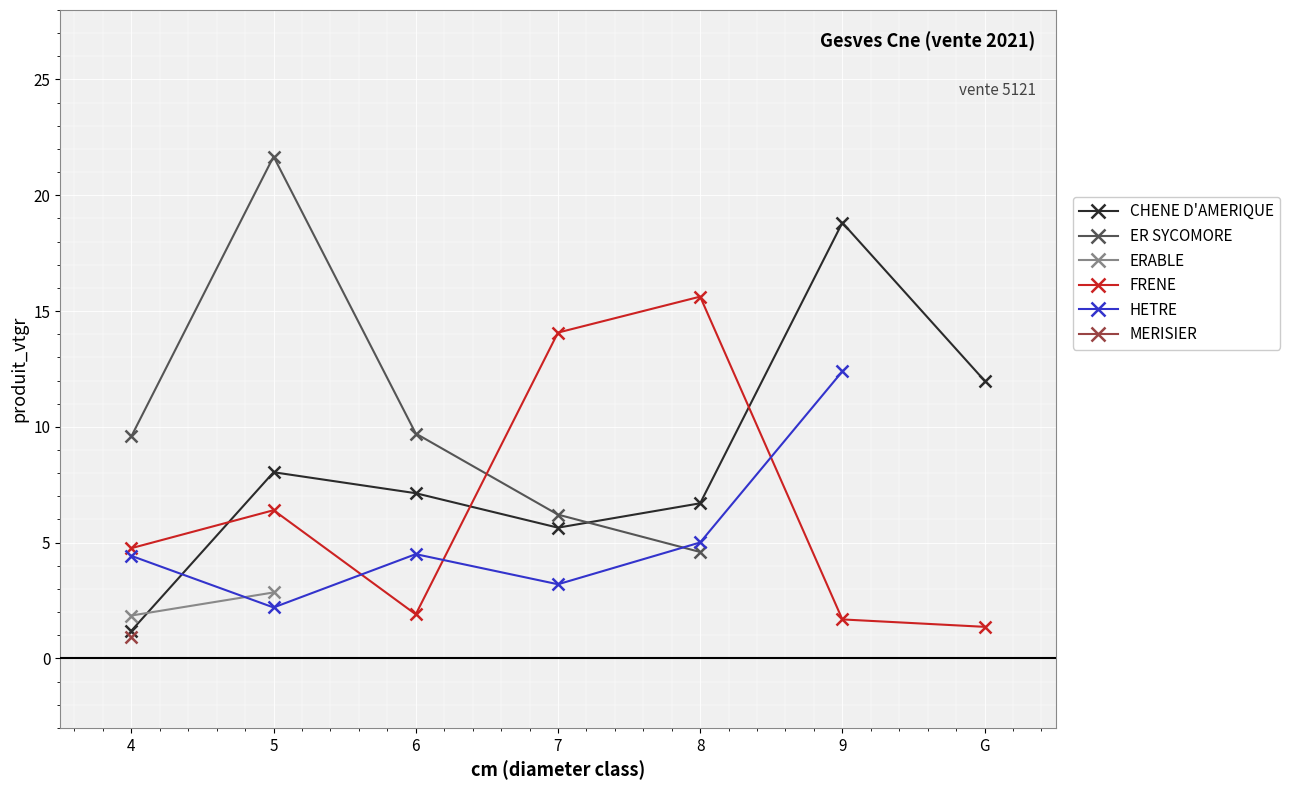

What is the label of the 7th point from the right?

4